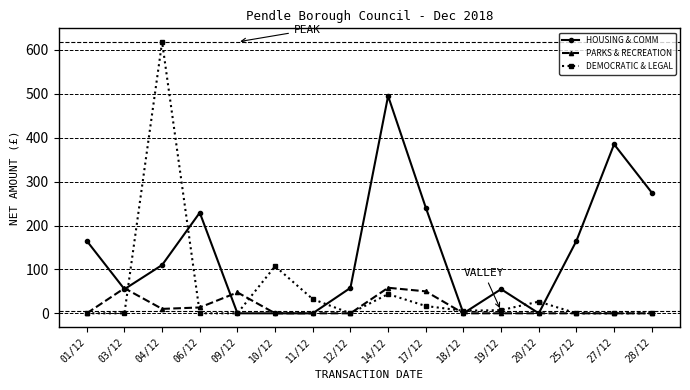

How many categories are shown in the chart?

16